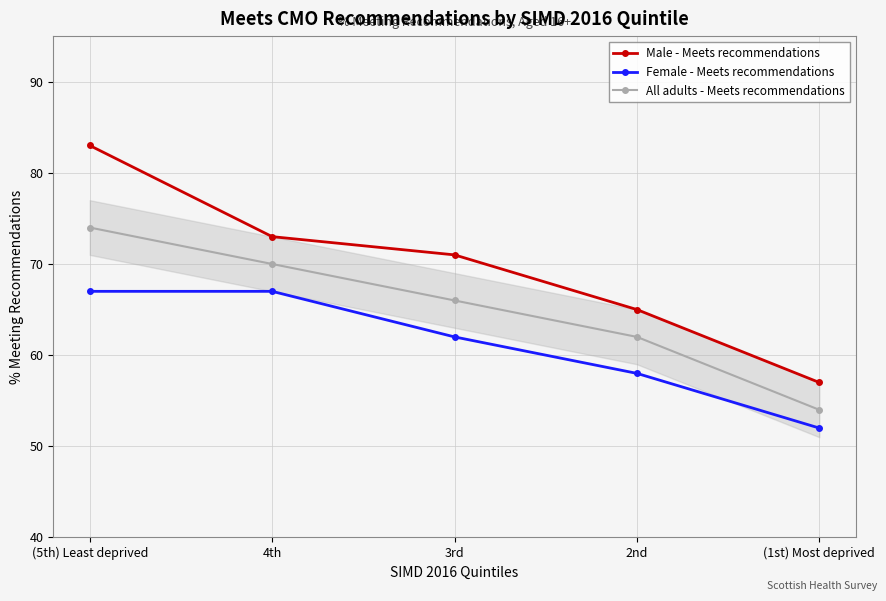

How many values in the Male - Meets recommendations series are below 71?

2